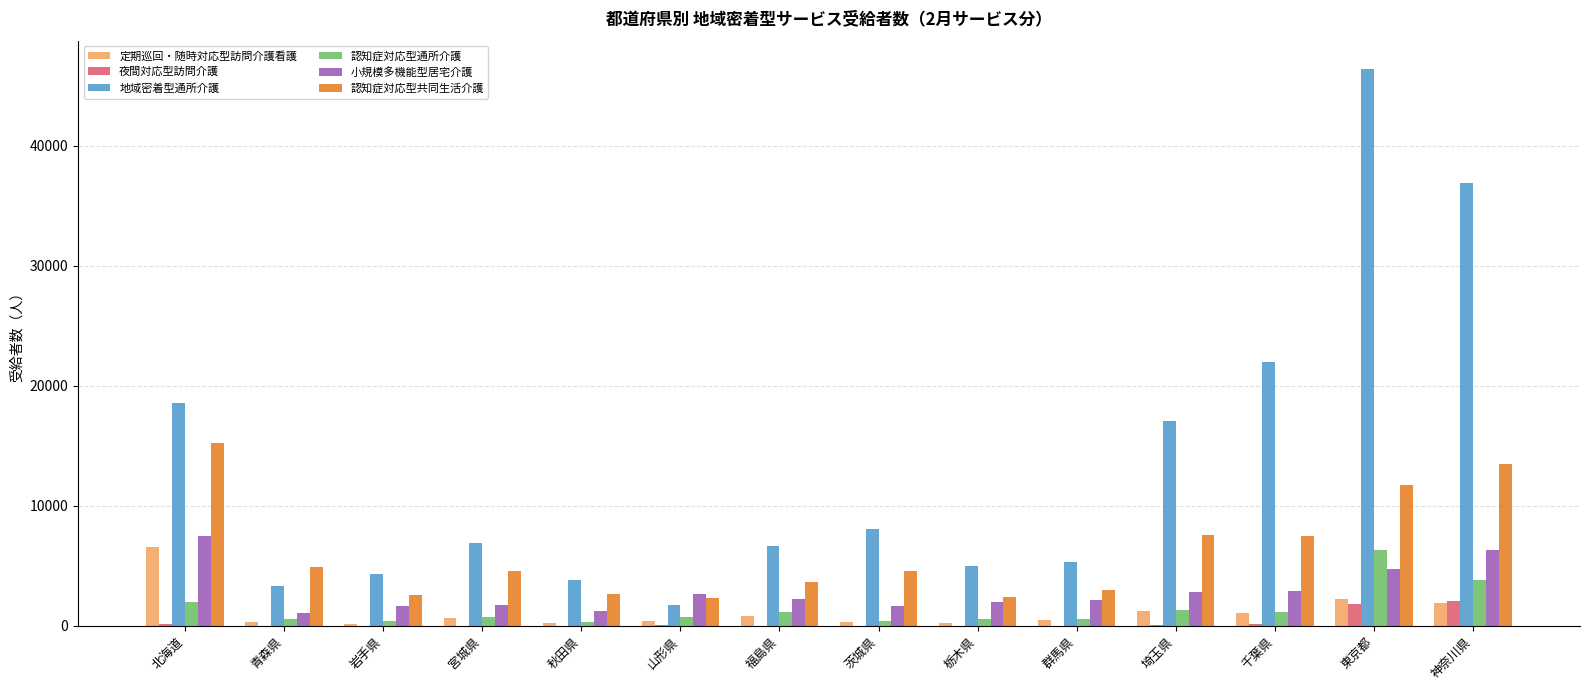

What is the sum of all 認知症対応型共同生活介護 values?

86087